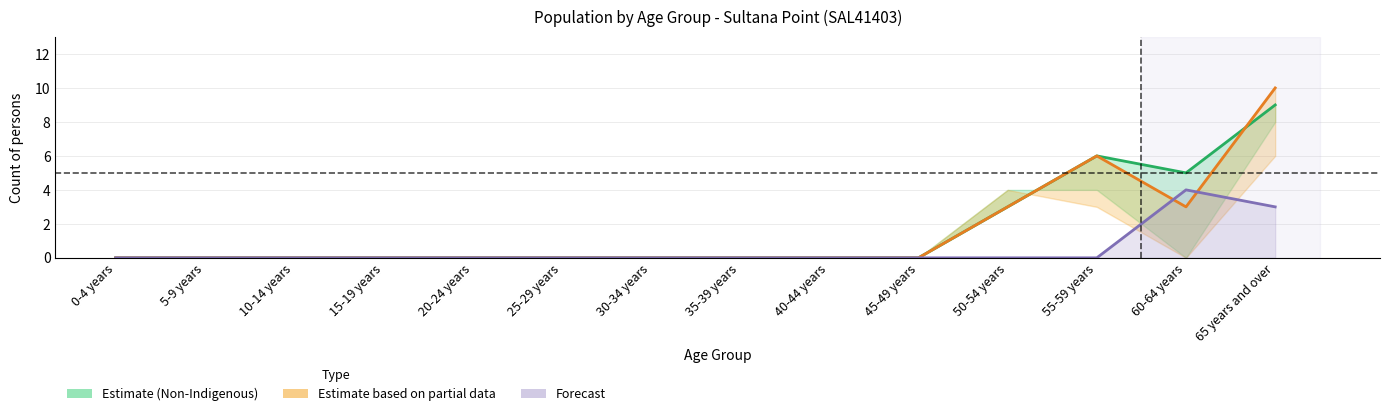

How many distinct data groups are displayed?

3